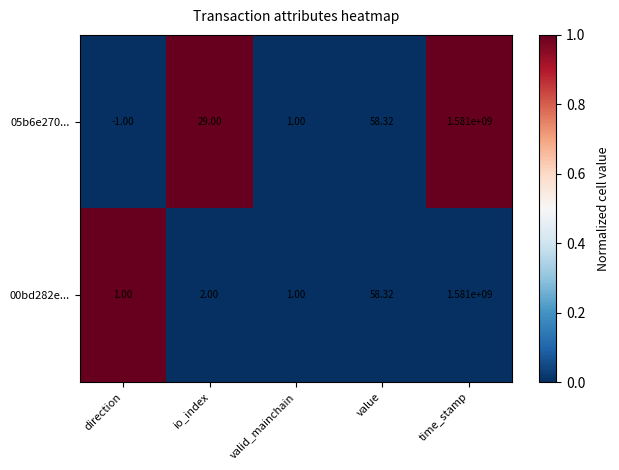

Which category has the highest value across all series?

time_stamp